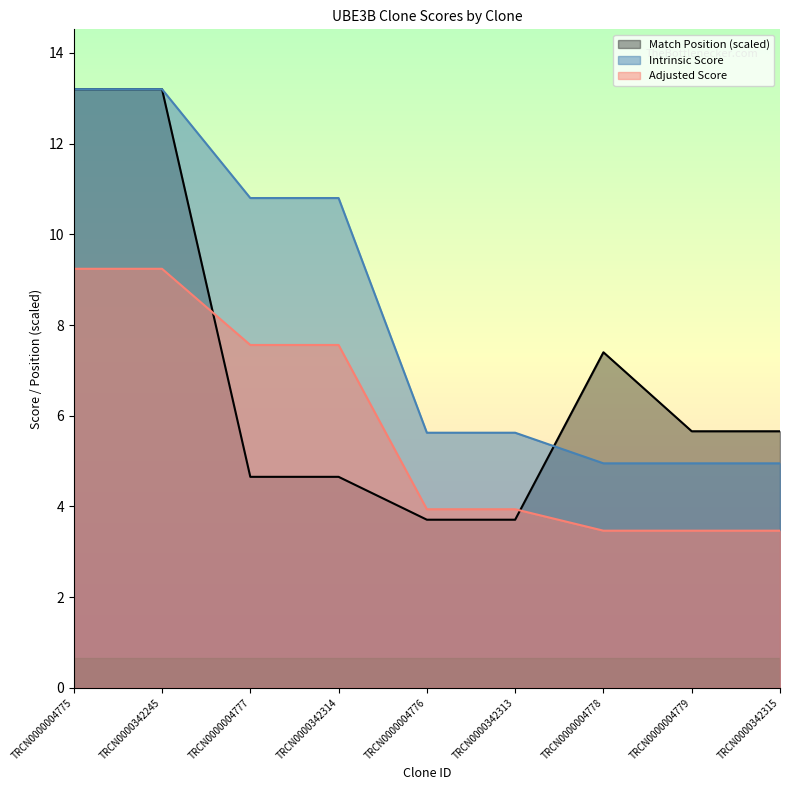

What position from the right is TRCN0000004777?

7